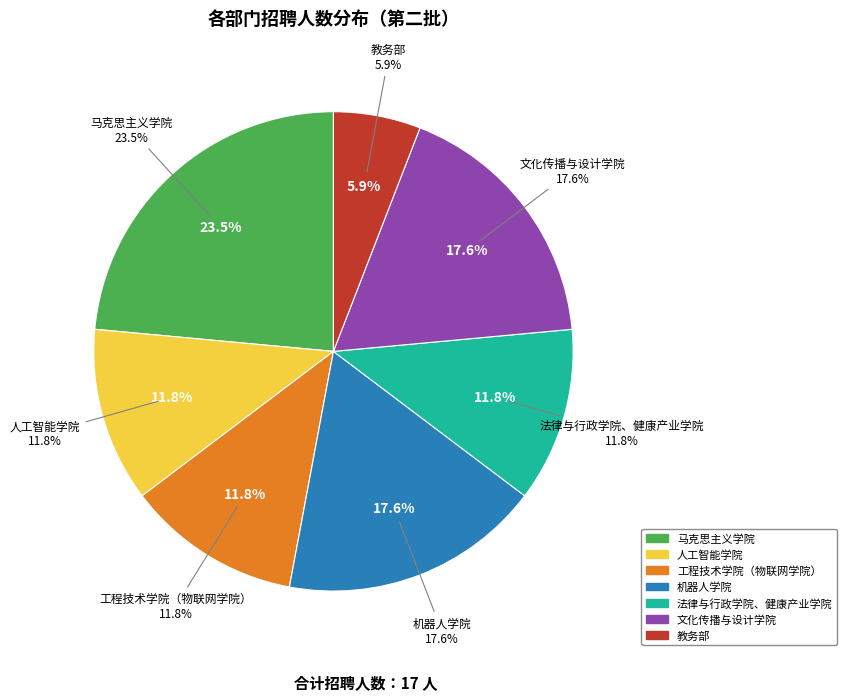

Combined, do 马克思主义学院 and 人工智能学院 account for over 50%?

No